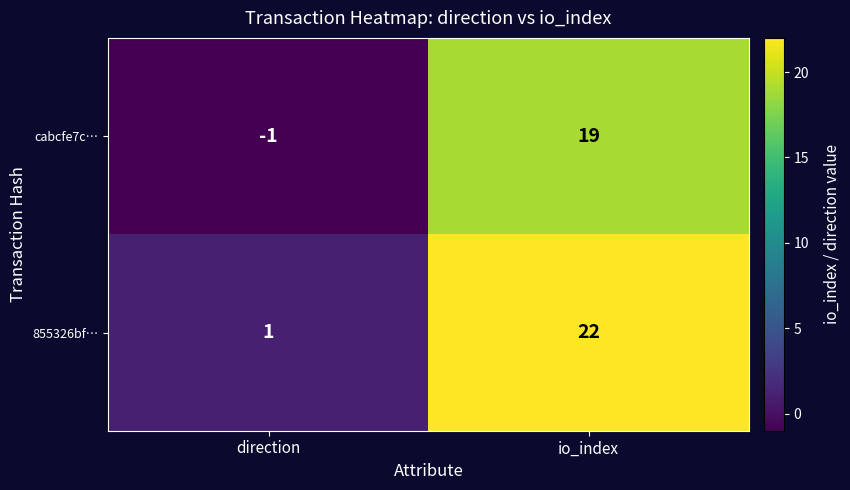

Reading left to right, list all the values displayed in this chart.

cabcfe7c…: -1	19
855326bf…: 1	22